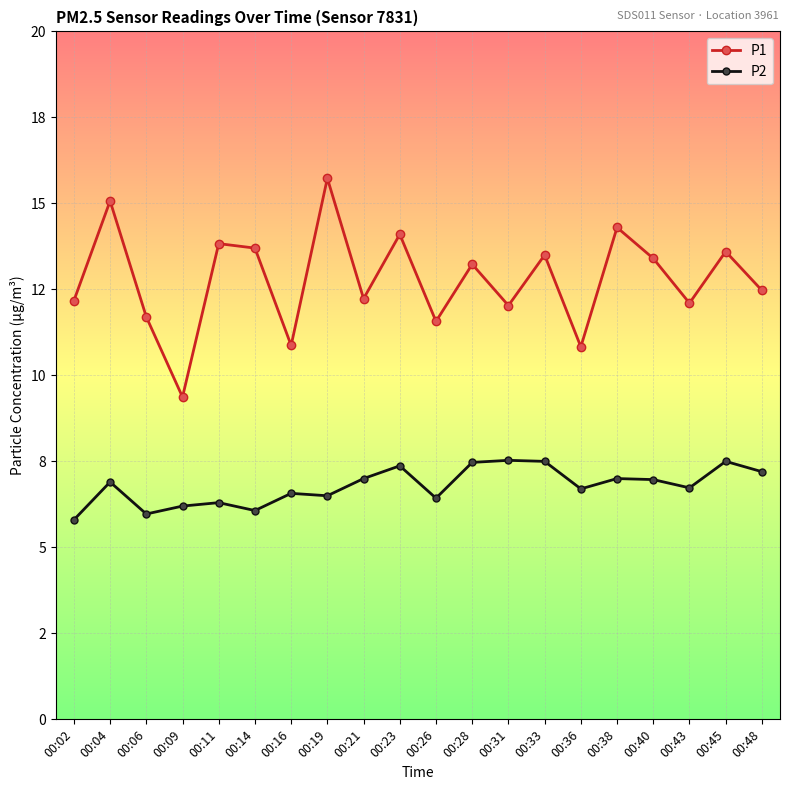

At how many categories does at least one series exceed 8?

20